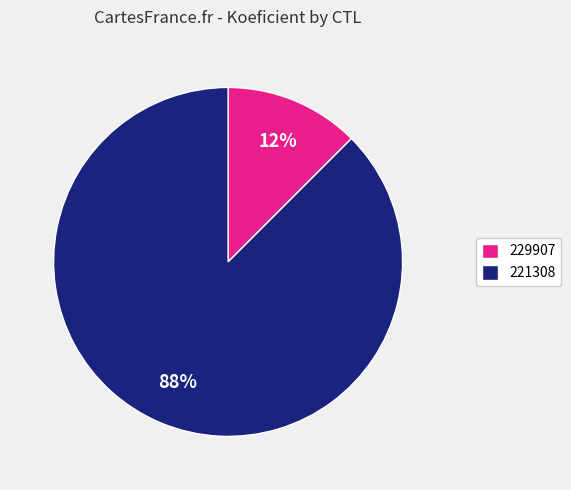

Is the sum of 221308 and 229907 greater than half?

Yes